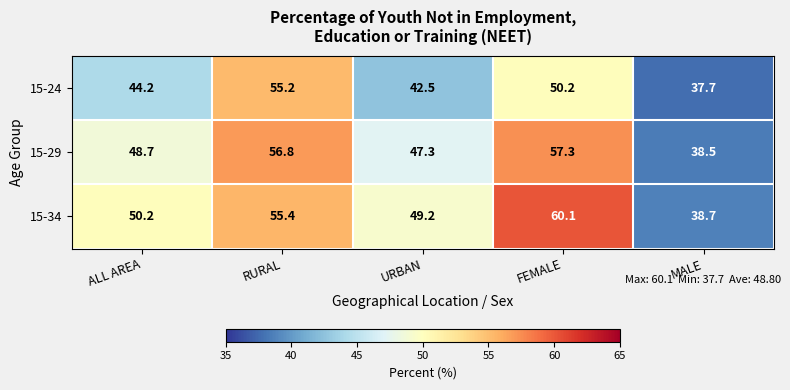

The value of 15-29 at URBAN is 47.3. True or false?

True